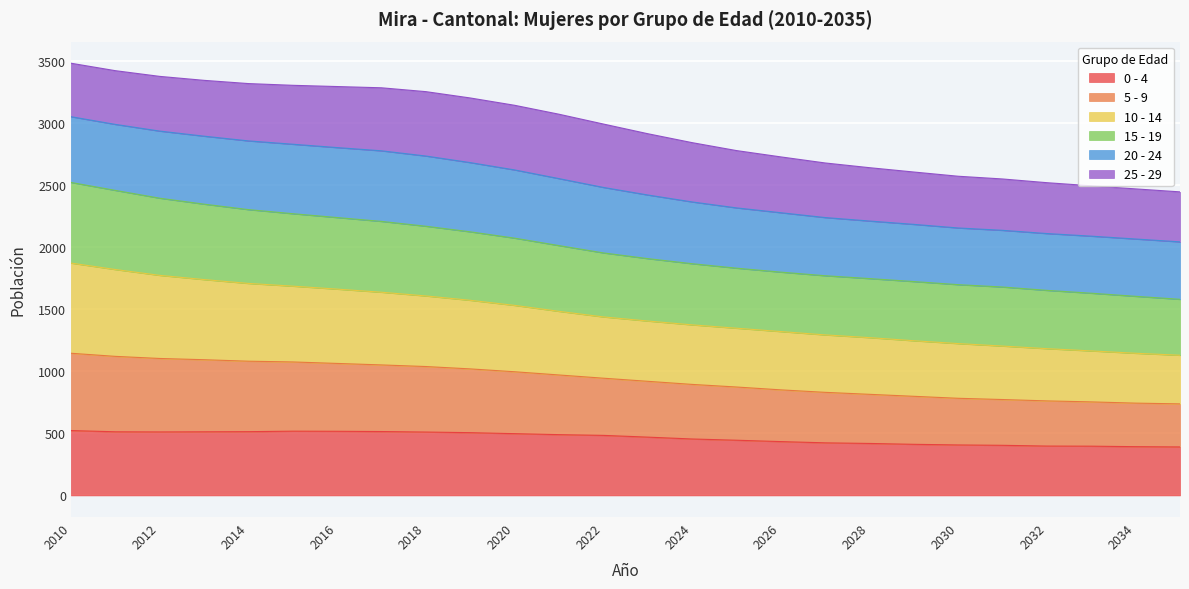

The value of 0 - 4 at 2030 is 407. True or false?

True